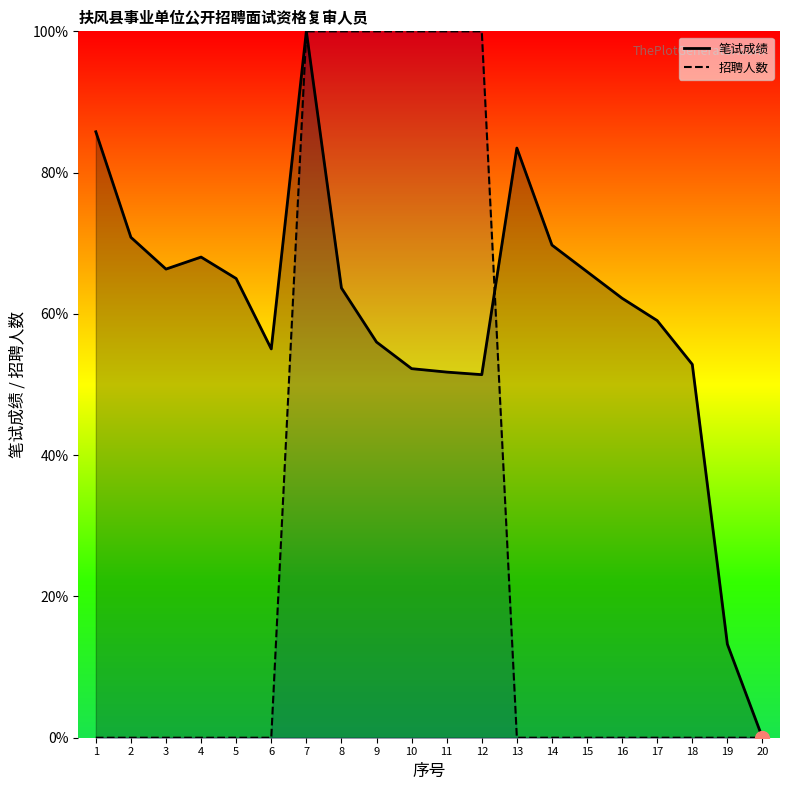

Which has a higher value, 10 or 15?

15